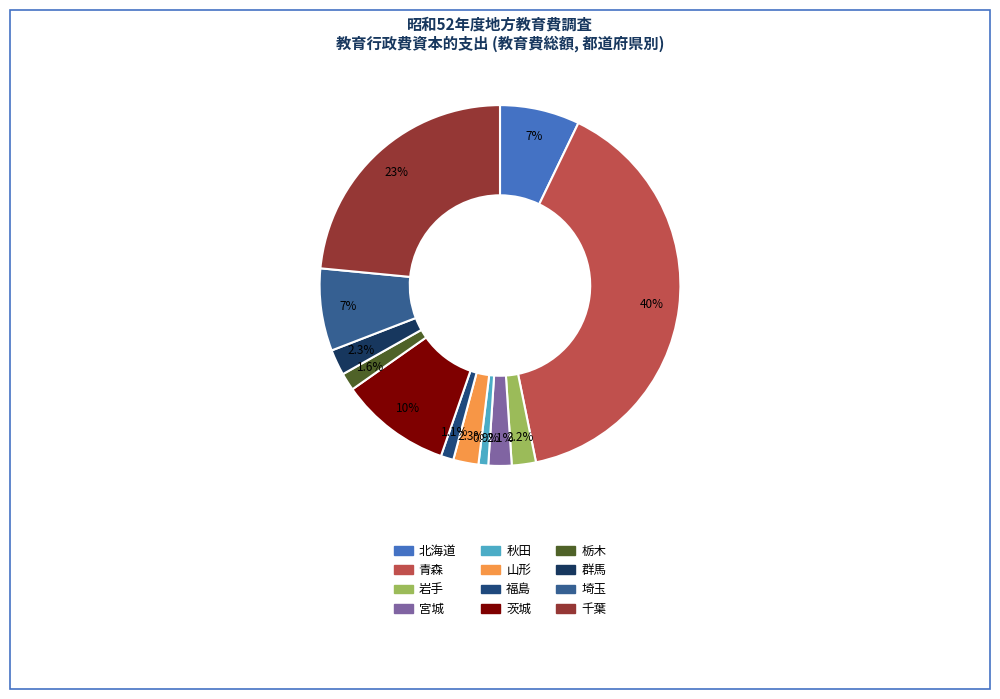

True or false: 群馬 accounts for 1% of the total.

False